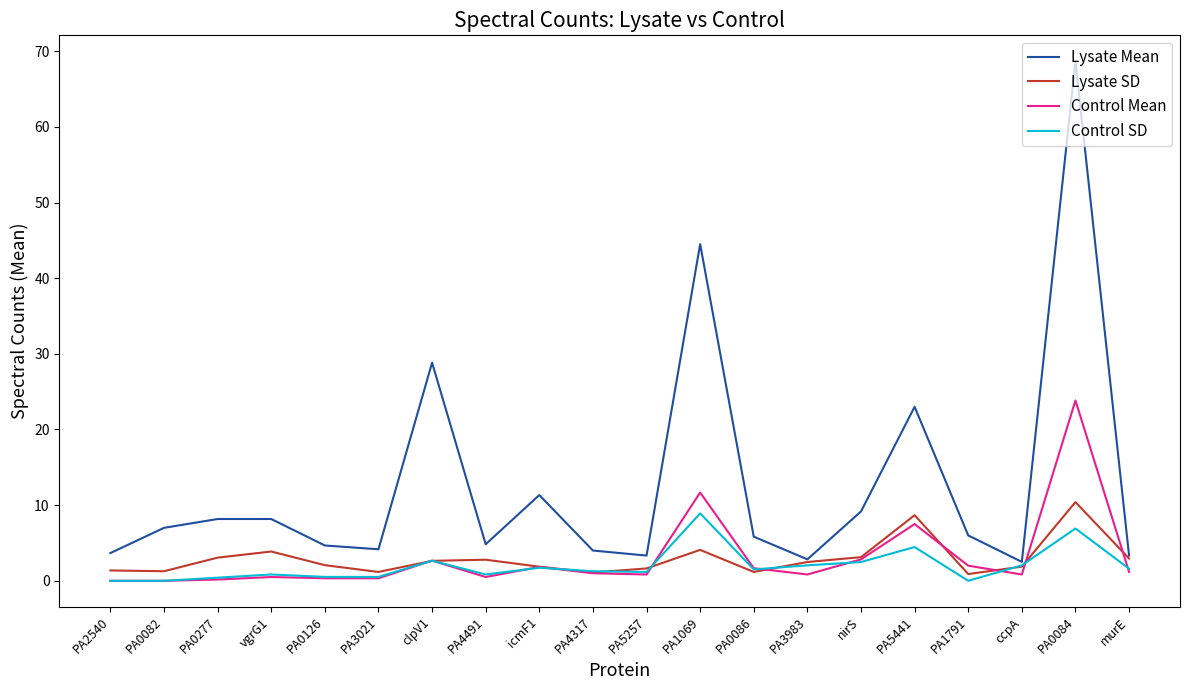

True or false: Lysate Mean and Control Mean intersect in this chart.

False